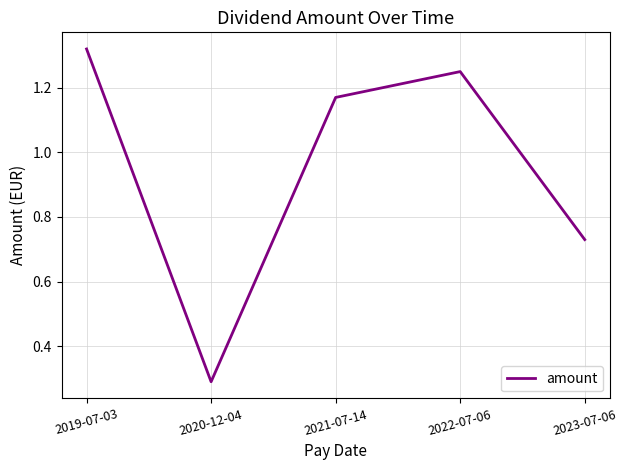

What is the sum of all values?

4.8